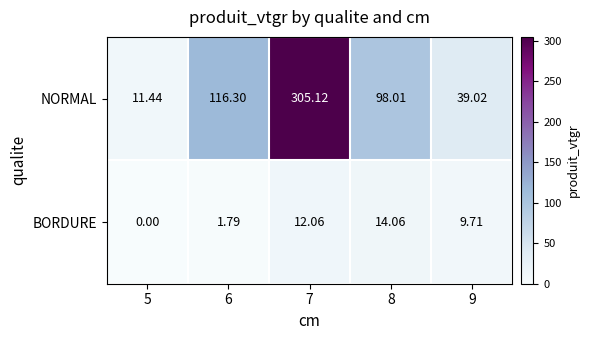

Which series has the widest spread of values?

NORMAL